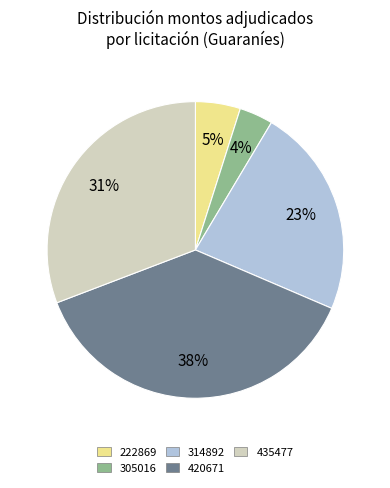

To the nearest percent, what is the average slice percentage?

20%